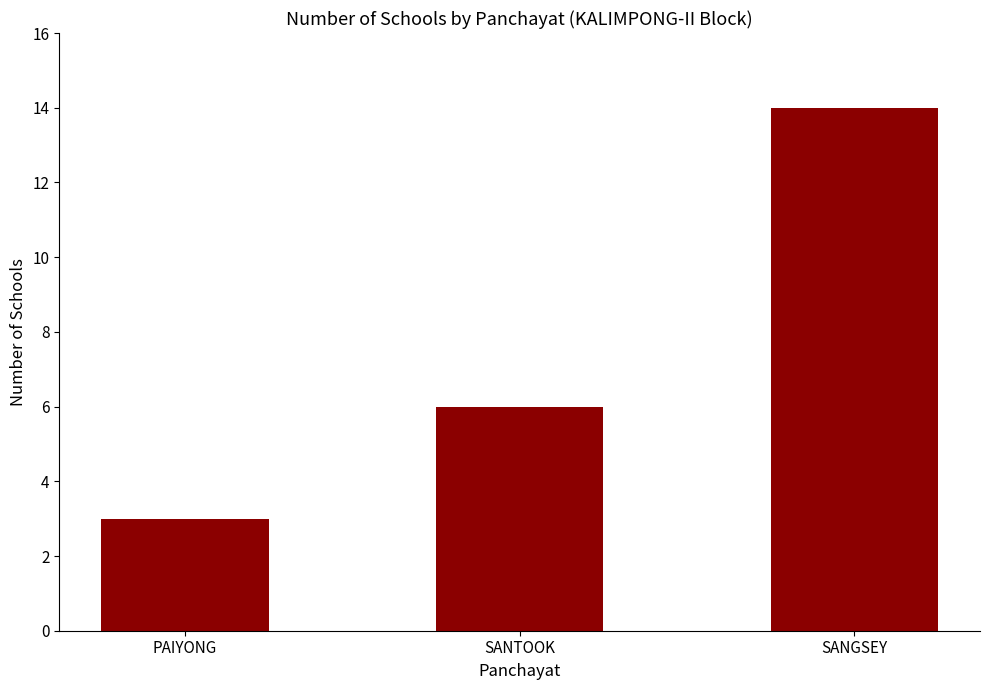

Reading left to right, extract all data points from this chart.

PAIYONG=3	SANTOOK=6	SANGSEY=14